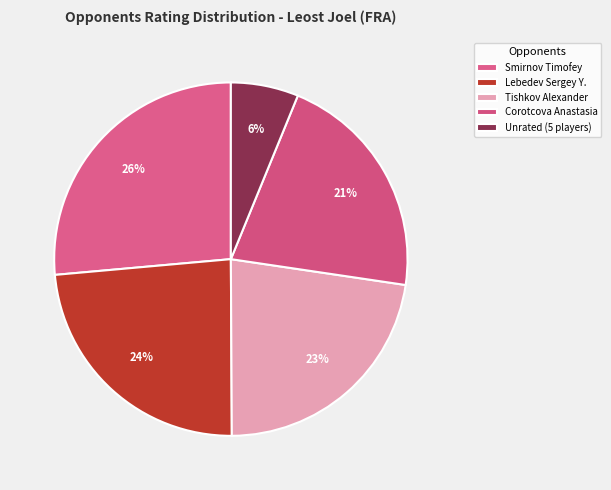

Count the number of slices in the pie.

5